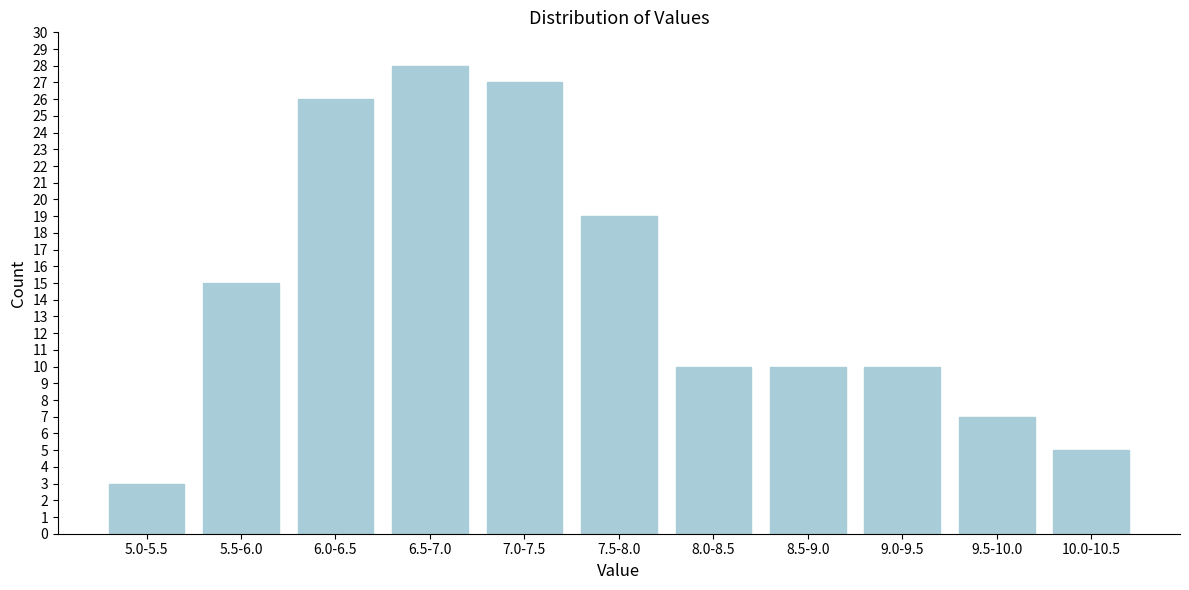

Reading left to right, list all the values displayed in this chart.

5.0-5.5=3	5.5-6.0=15	6.0-6.5=26	6.5-7.0=28	7.0-7.5=27	7.5-8.0=19	8.0-8.5=10	8.5-9.0=10	9.0-9.5=10	9.5-10.0=7	10.0-10.5=5